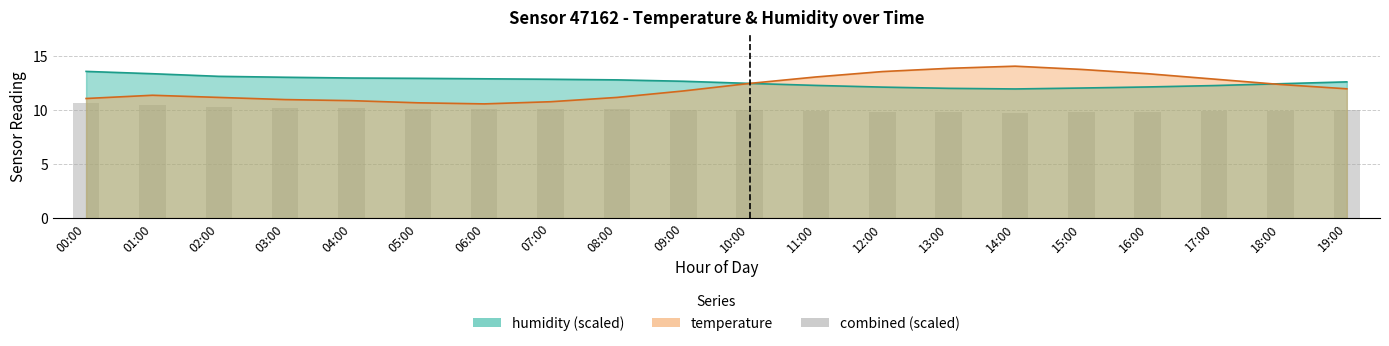

Between 13:00 and 02:00, which is larger?

02:00